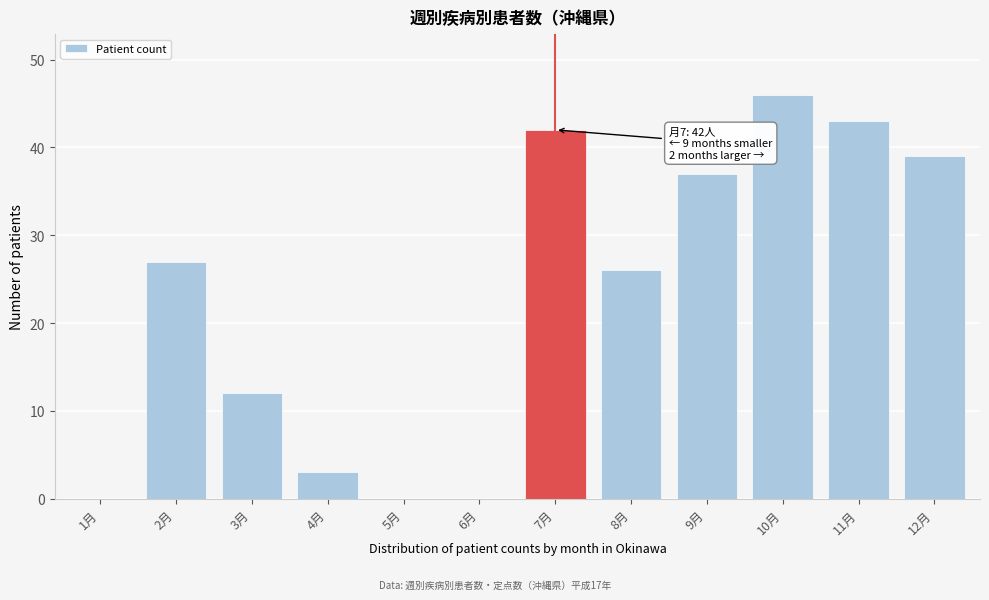

Reading left to right, list all the values displayed in this chart.

1月=0	2月=27	3月=12	4月=3	5月=0	6月=0	7月=42	8月=26	9月=37	10月=46	11月=43	12月=39